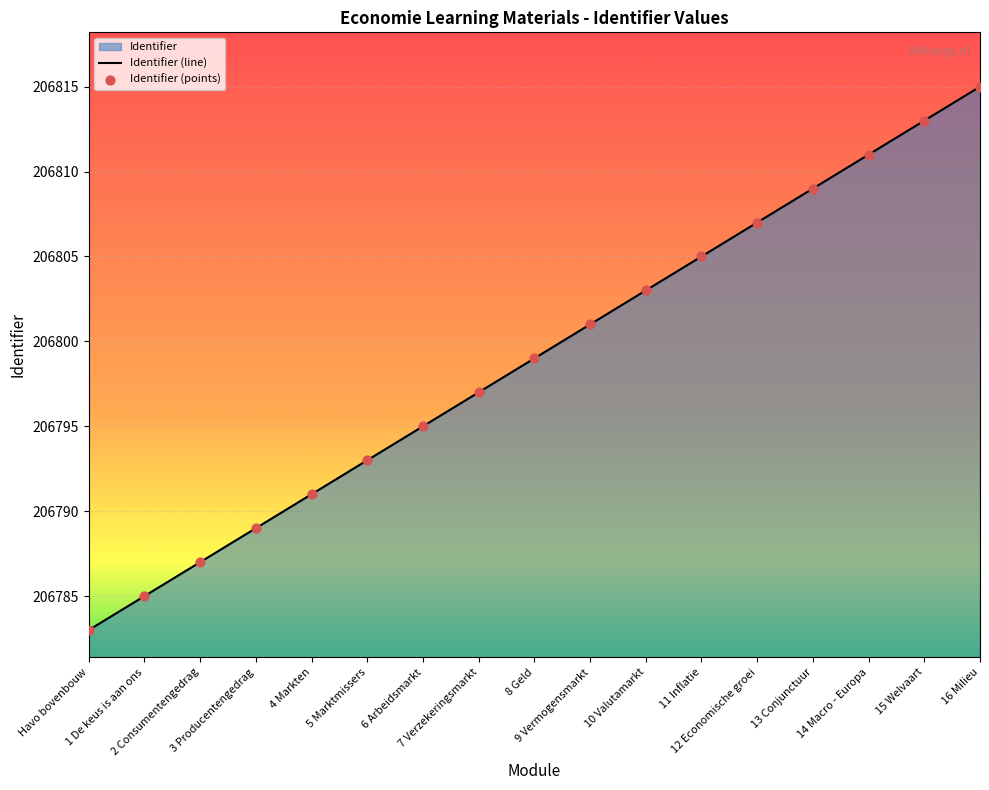

Which has a higher value, 13 Conjunctuur or 16 Milieu?

16 Milieu